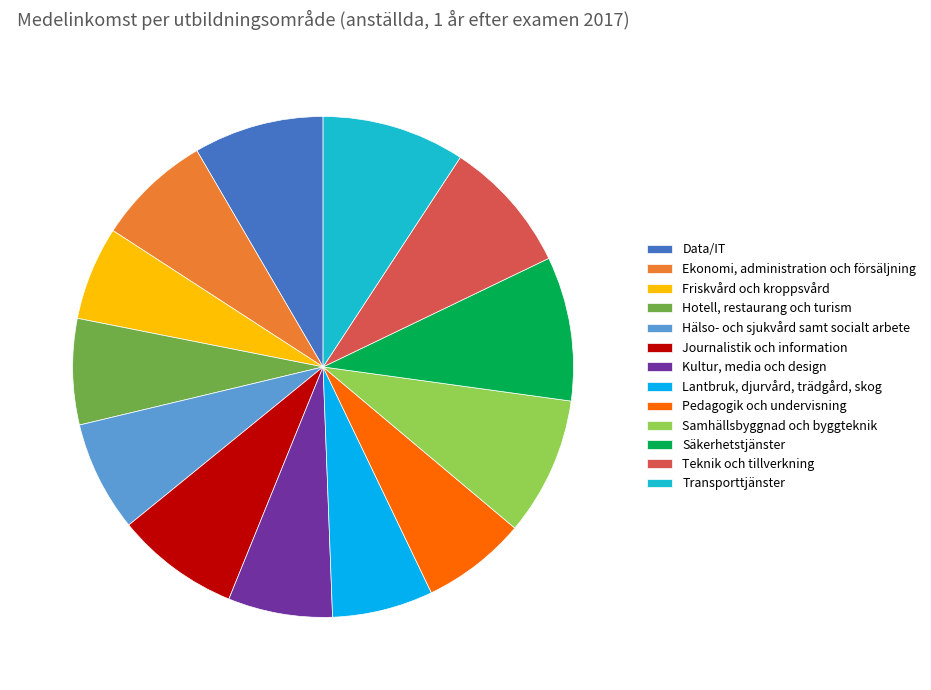

Do Friskvård och kroppsvård and Hotell, restaurang och turism together represent more than half of the pie?

No